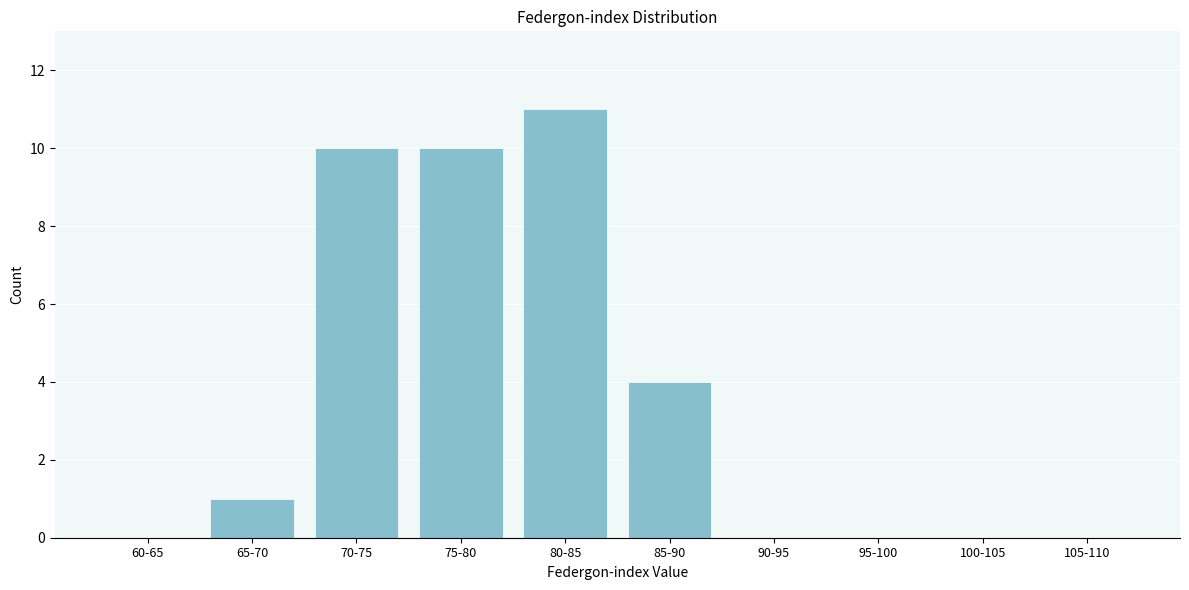

Reading left to right, list all the values displayed in this chart.

60-65=0	65-70=1	70-75=10	75-80=10	80-85=11	85-90=4	90-95=0	95-100=0	100-105=0	105-110=0